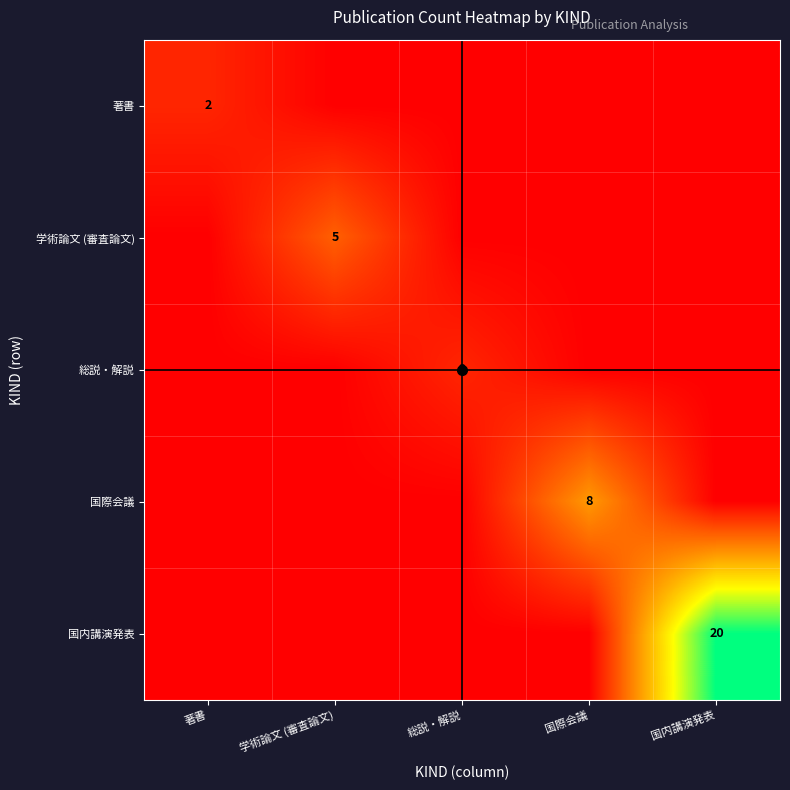

Which category has the lowest value in the 著書 series?

学術論文 (審査論文)